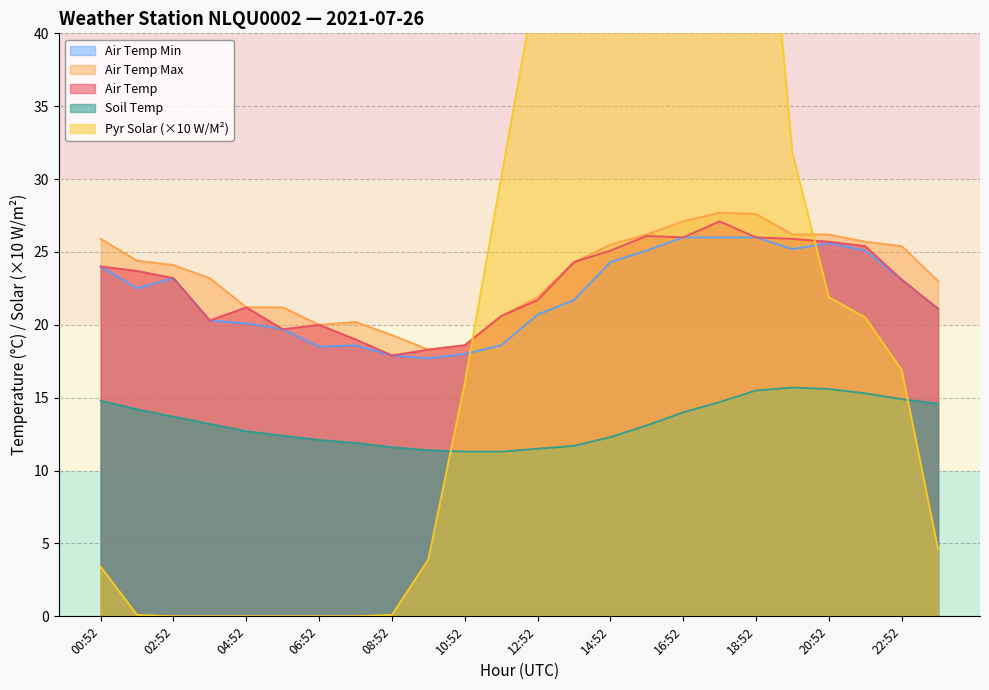

What position from the right is 22:52?

2